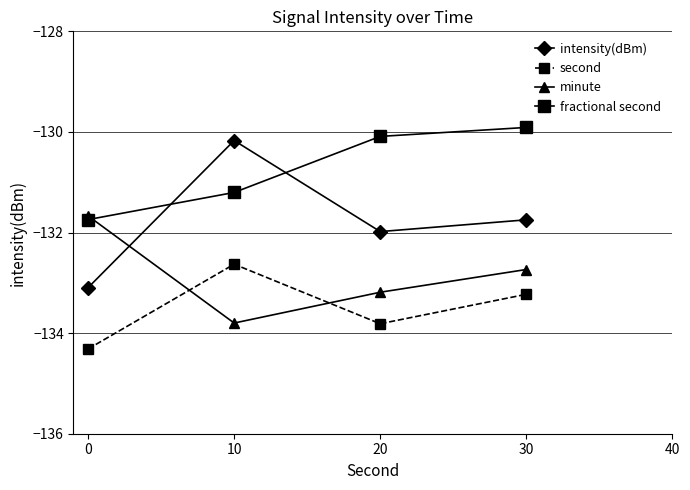

What is the approximate value of fractional second at 10?

-131.2